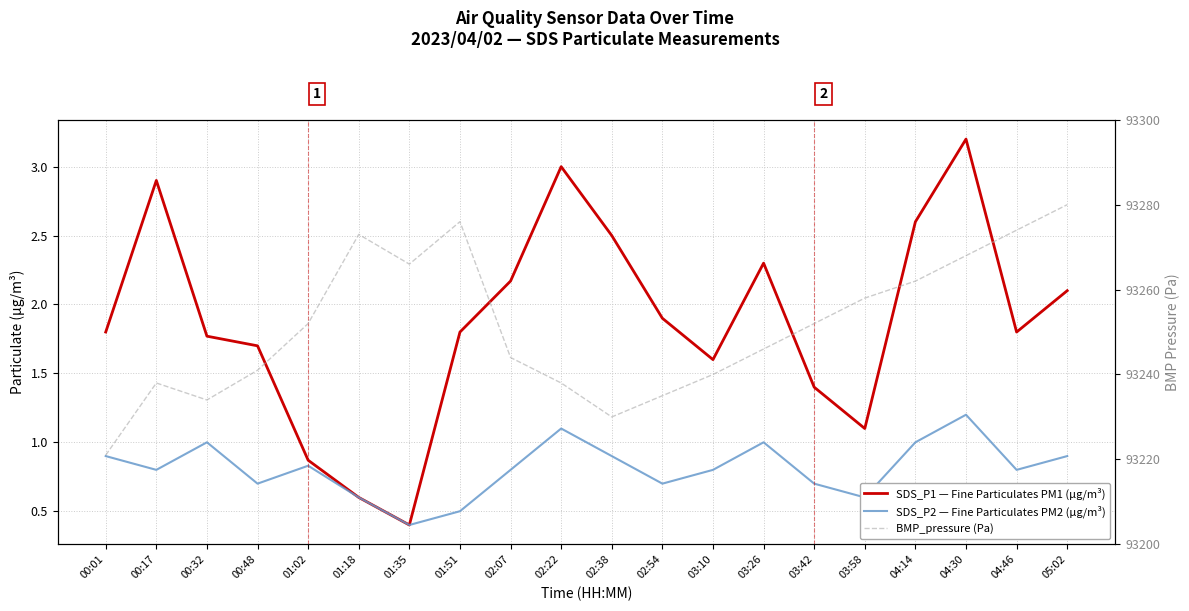

True or false: BMP_pressure (Pa) and SDS_P2 — Fine Particulates PM2 (µg/m³) cross at least once.

False